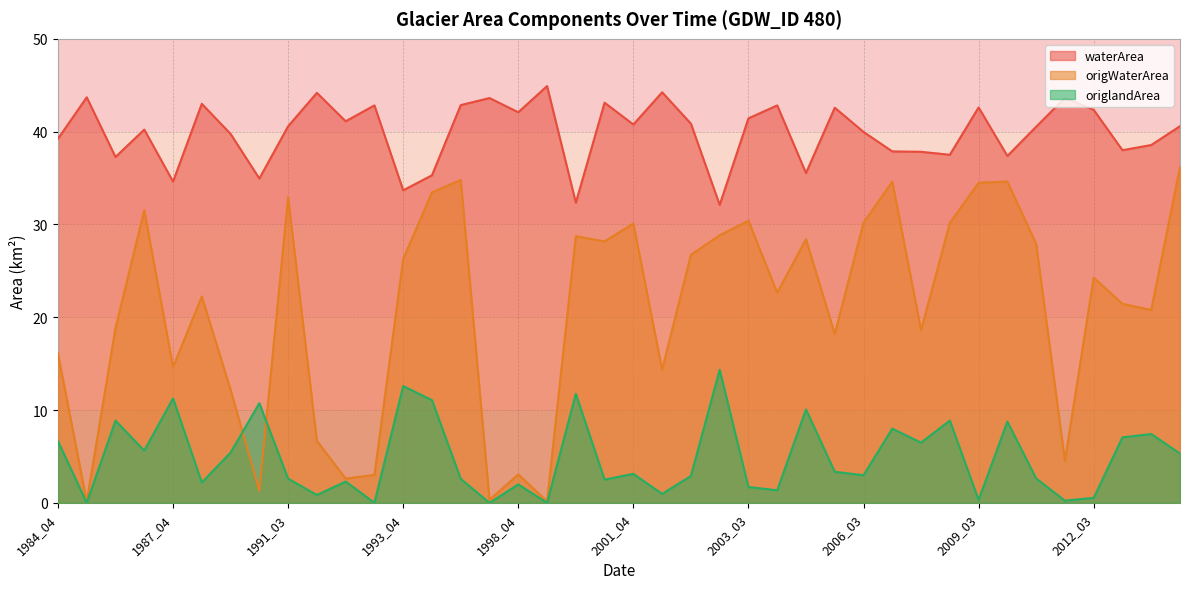

Reading left to right, list all the values displayed in this chart.

waterArea: 39.2	43.7	37.3	40.2	34.6	43.0	39.8	35.0	40.6	44.2	41.1	42.8	33.7	35.3	42.9	43.6	42.1	44.9	32.4	43.1	40.8	44.2	40.9	32.1	41.4	42.8	35.5	42.6	40.0	37.9	37.8	37.5	42.6	37.4	40.5	43.6	42.4	38.0	38.6	40.6
origWaterArea: 16.1	0.1	18.8	31.5	14.6	22.2	12.2	1.3	32.9	6.7	2.6	3.0	26.3	33.5	34.8	0.3	3.1	0.2	28.7	28.2	30.1	14.4	26.7	28.8	30.4	22.6	28.4	18.2	30.2	34.6	18.6	30.2	34.5	34.6	27.9	4.5	24.3	21.4	20.8	36.2
origlandArea: 6.7	0.0	8.9	5.6	11.3	2.2	5.4	10.7	2.6	0.8	2.3	0.0	12.6	11.1	2.6	0.0	2.0	0.0	11.8	2.5	3.1	1.0	2.9	14.3	1.7	1.4	10.1	3.4	3.0	8.0	6.5	8.9	0.3	8.8	2.6	0.2	0.5	7.1	7.4	5.3